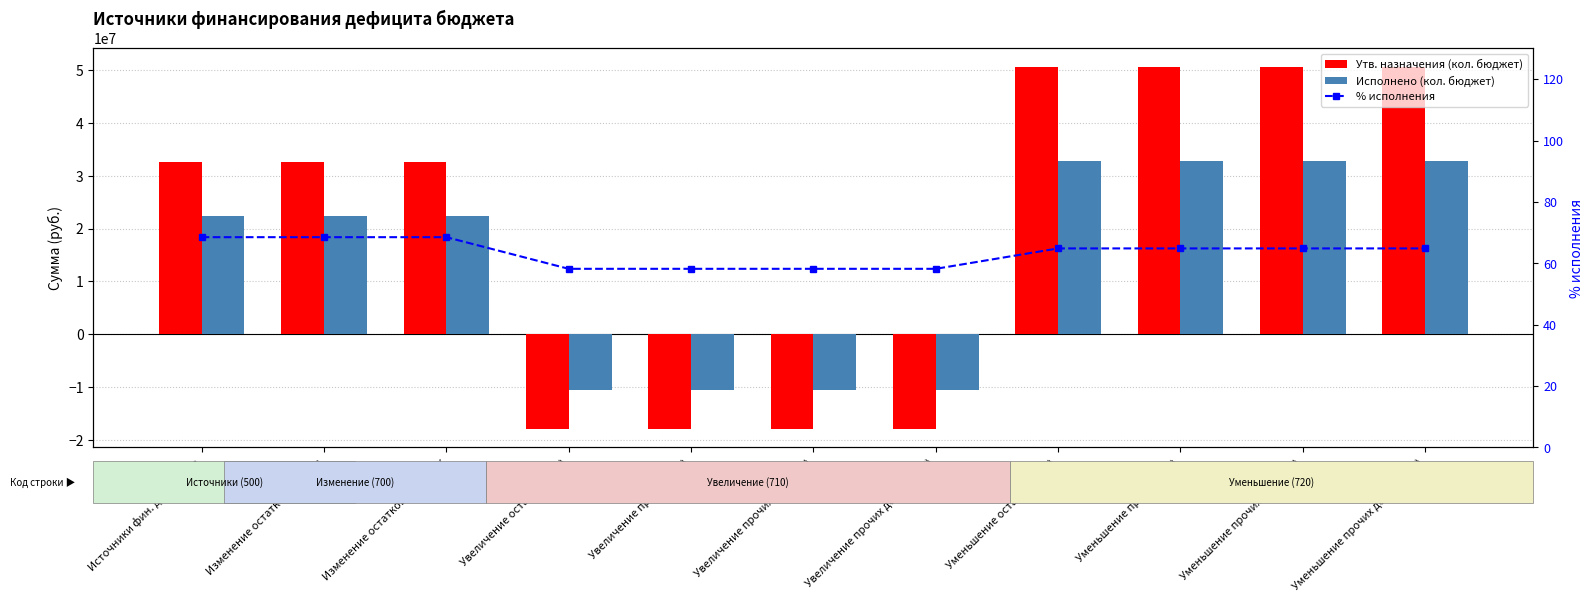

How many groups of bars are there?

11